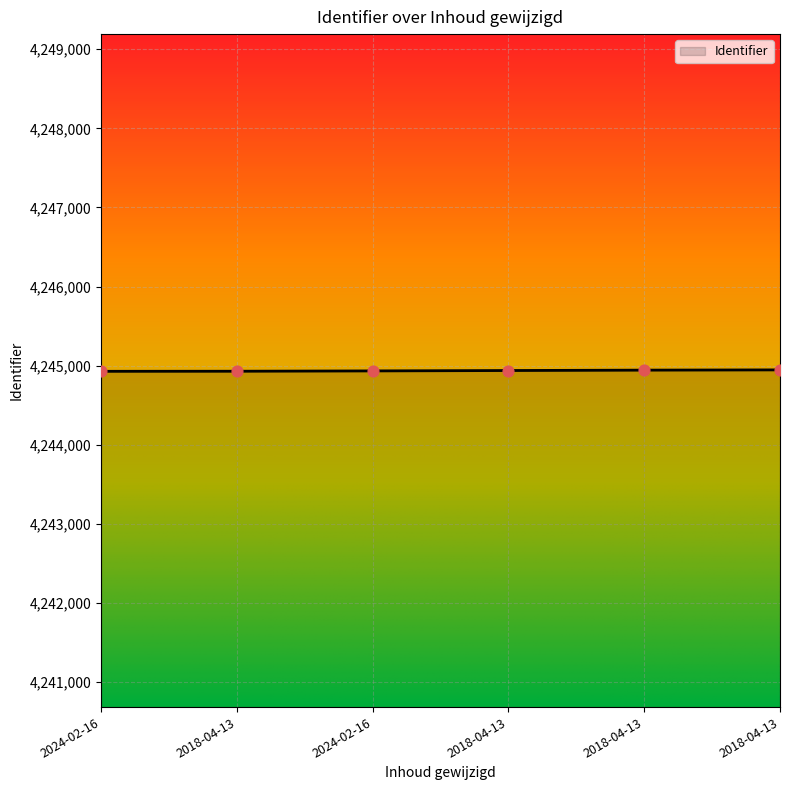

Between 2018-04-13 and 2018-04-13, which is larger?

2018-04-13